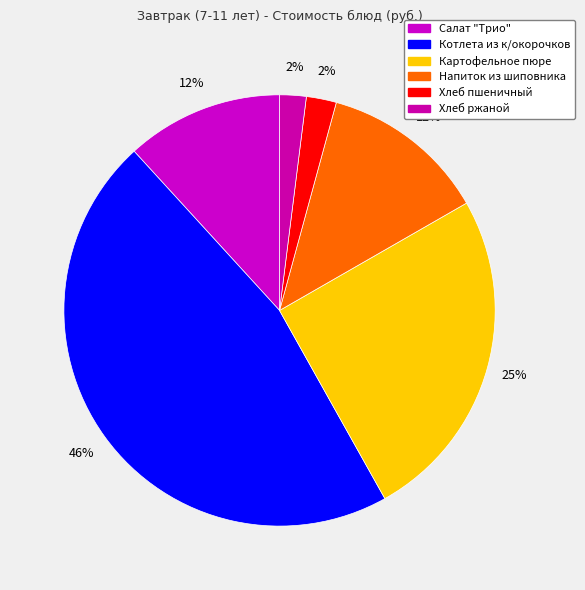

Rank the categories by value from highest to lowest.

Котлета из к/окорочков, Картофельное пюре, Напиток из шиповника, Салат "Трио", Хлеб пшеничный, Хлеб ржаной